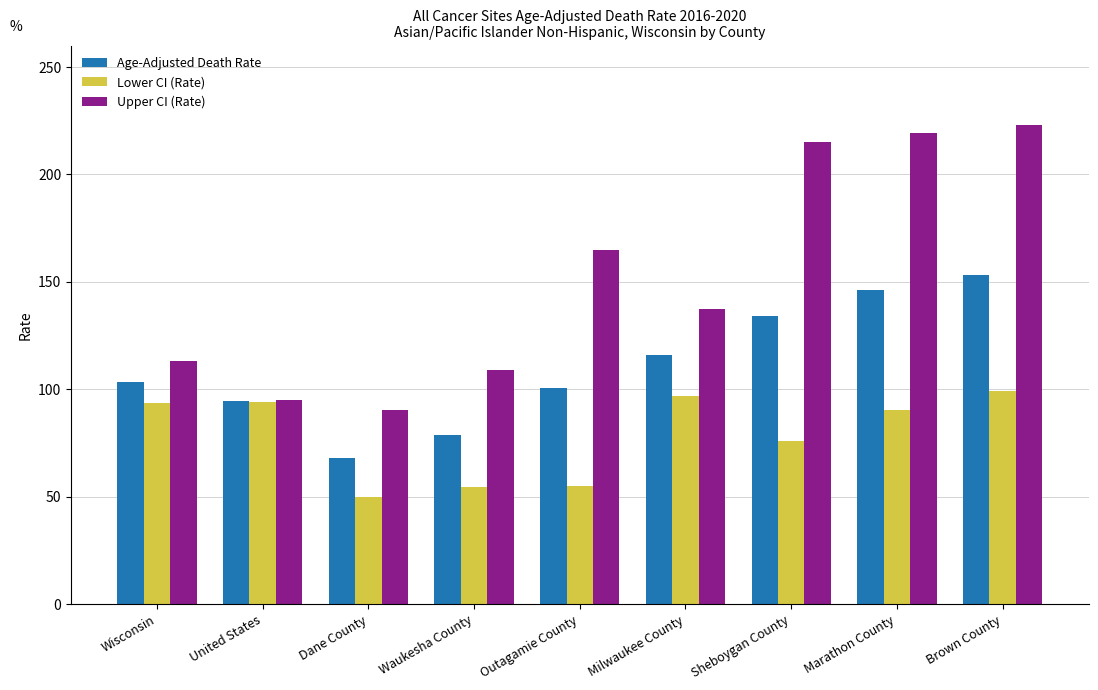

What is the difference between the maximum and minimum values in the Lower CI (Rate) series?

49.6